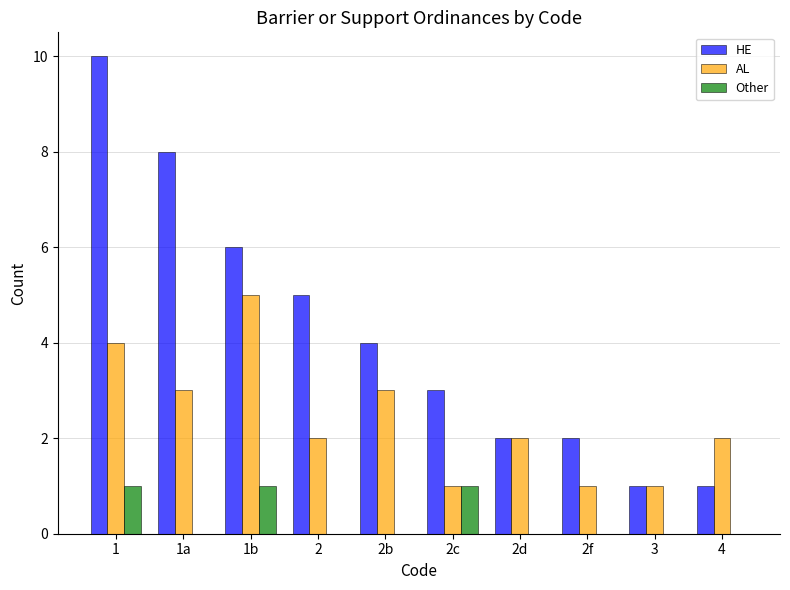

What is the greatest value displayed?

10